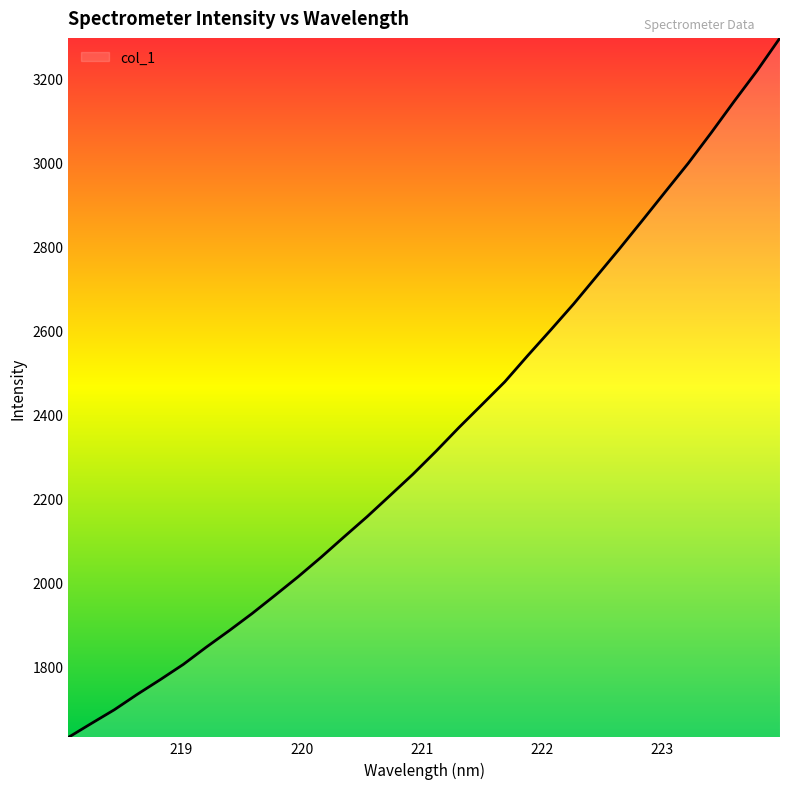

What is the maximum value shown in the chart?

3295.5